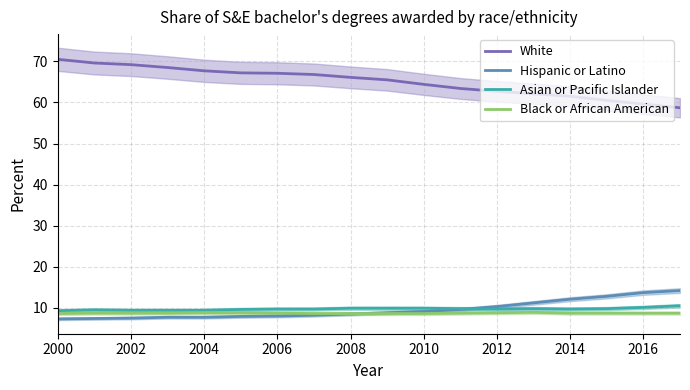

What is the difference between the maximum and minimum values in the Hispanic or Latino series?

6.9